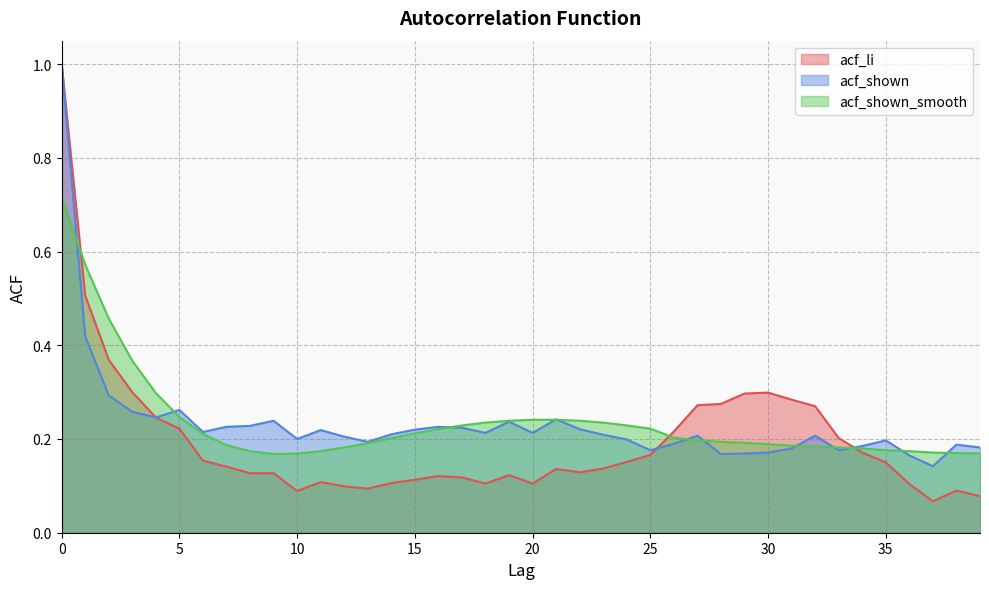

At which category does acf_li reach its first local peak?

11